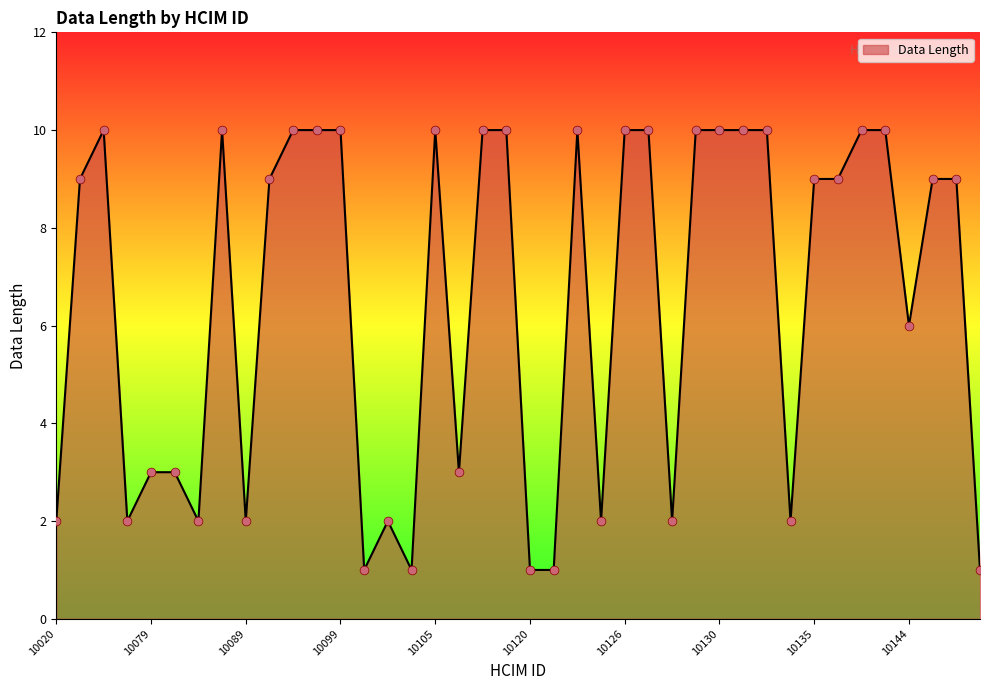

What is the maximum value shown in the chart?

10